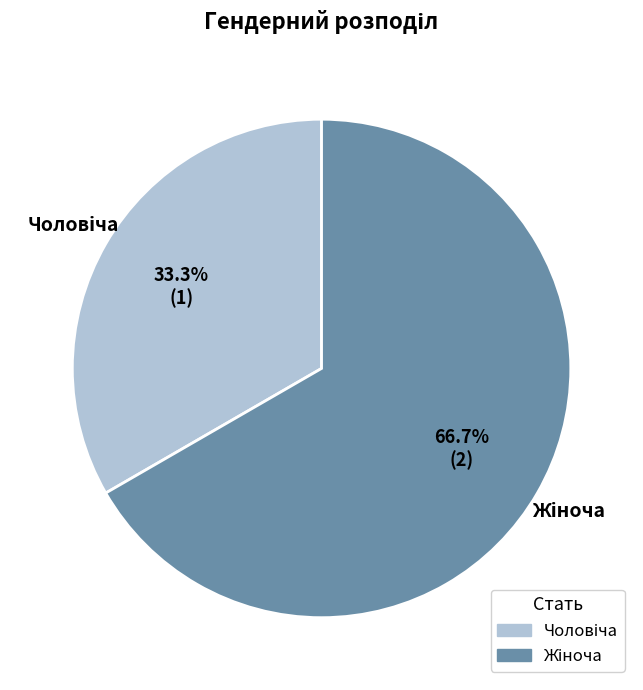

To the nearest percent, what is the average slice percentage?

50%